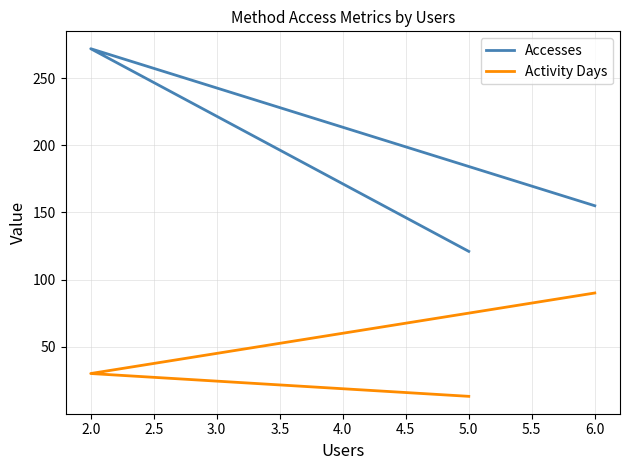

At how many categories does at least one series exceed 250?

1